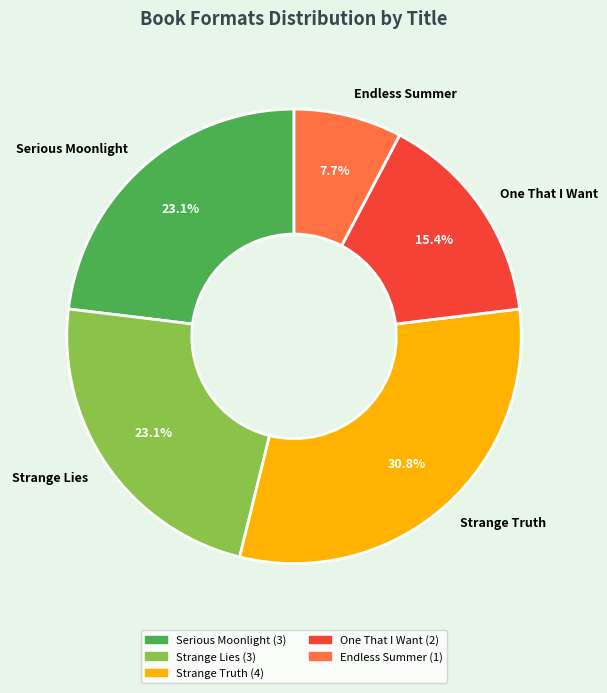

To the nearest percent, what is the combined percentage of Serious Moonlight and Strange Truth?

54%